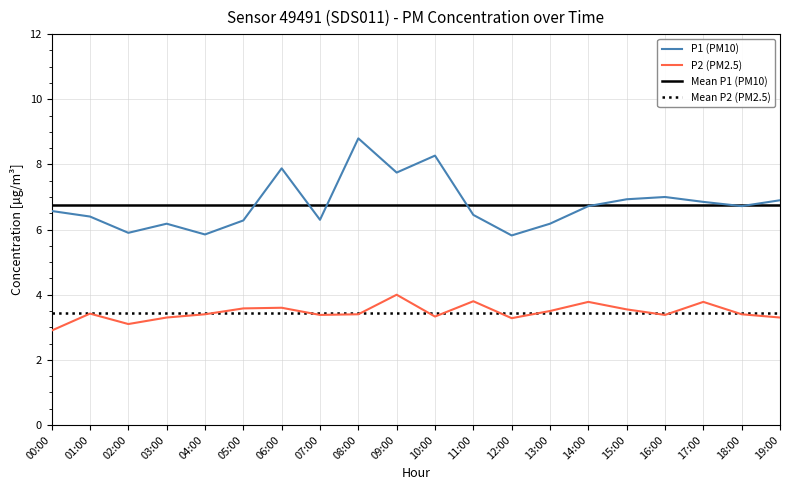

What is the difference between the highest and lowest values at 00:00?

3.9